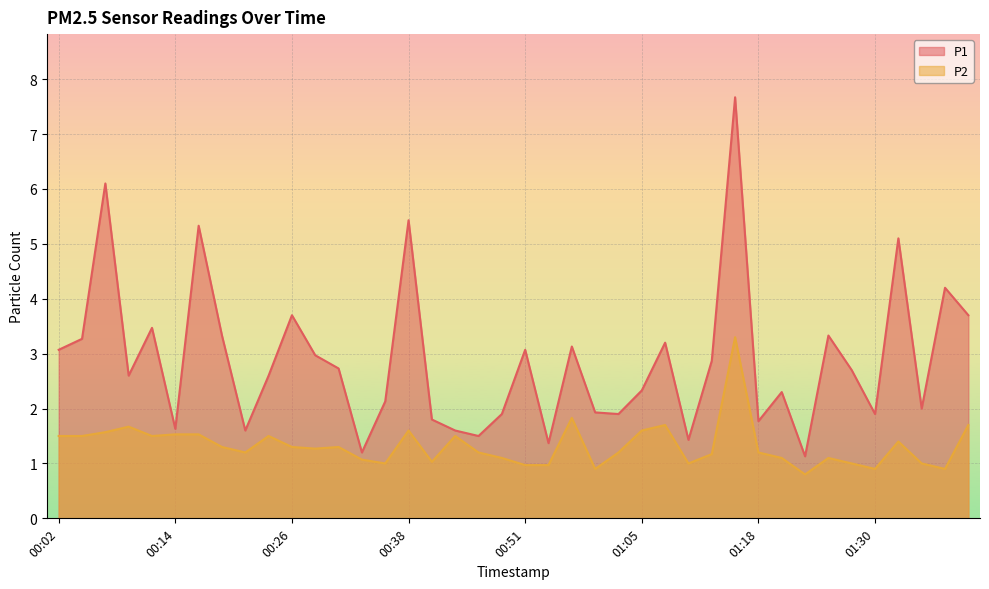

What is the average value of the P2 series?

1.3